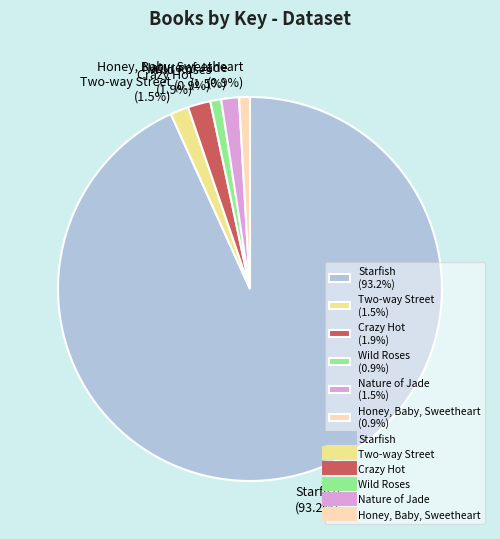

Combined, do Honey, Baby, Sweetheart and Starfish account for over 50%?

Yes